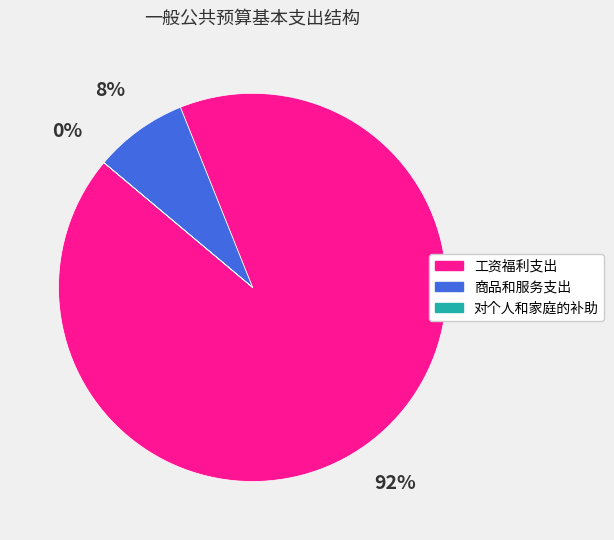

True or false: 工资福利支出 accounts for 84% of the total.

False